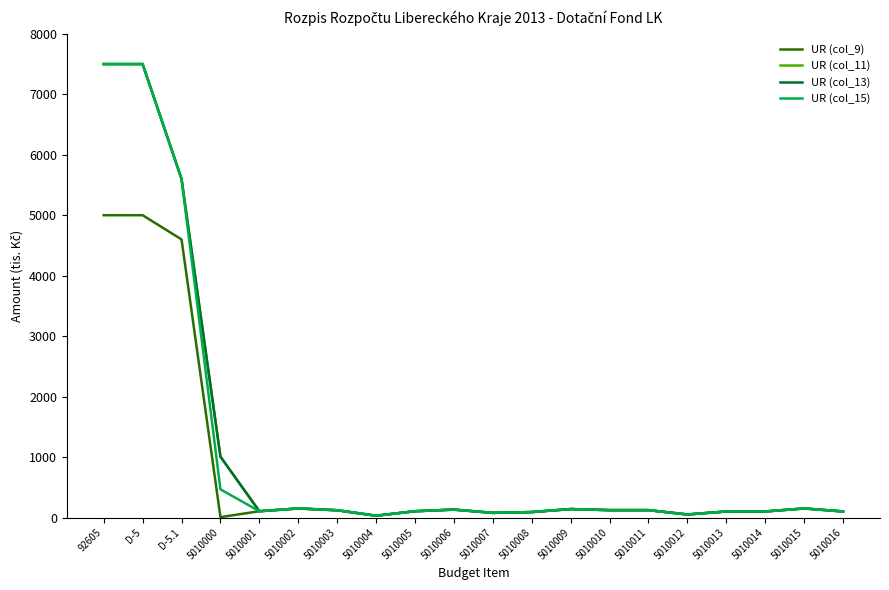

Does the chart have visible grid lines?

No